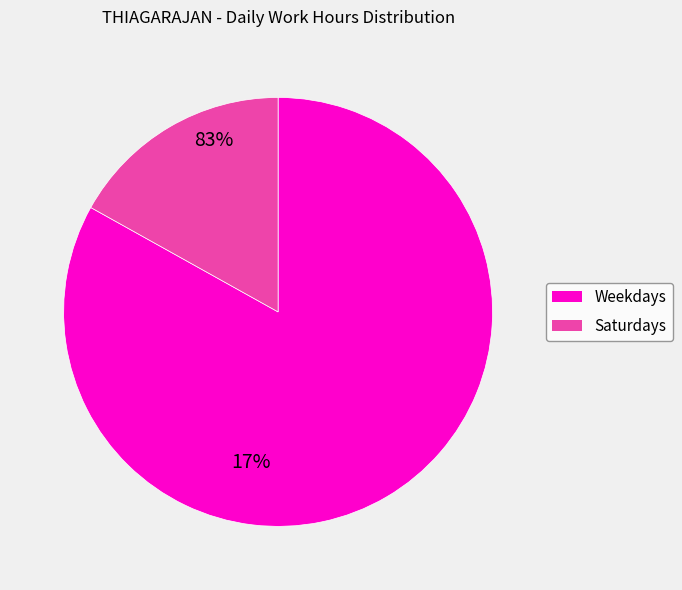

Is there a majority slice in this chart?

Yes